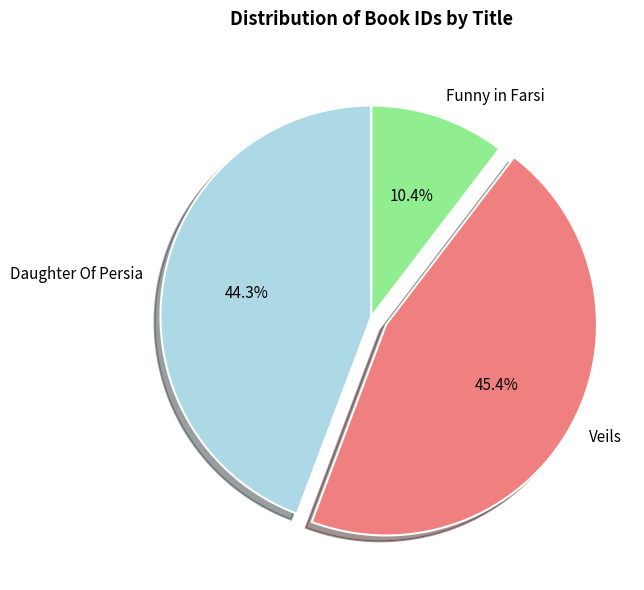

What percentage is the Daughter Of Persia slice, to the nearest percent?

44%